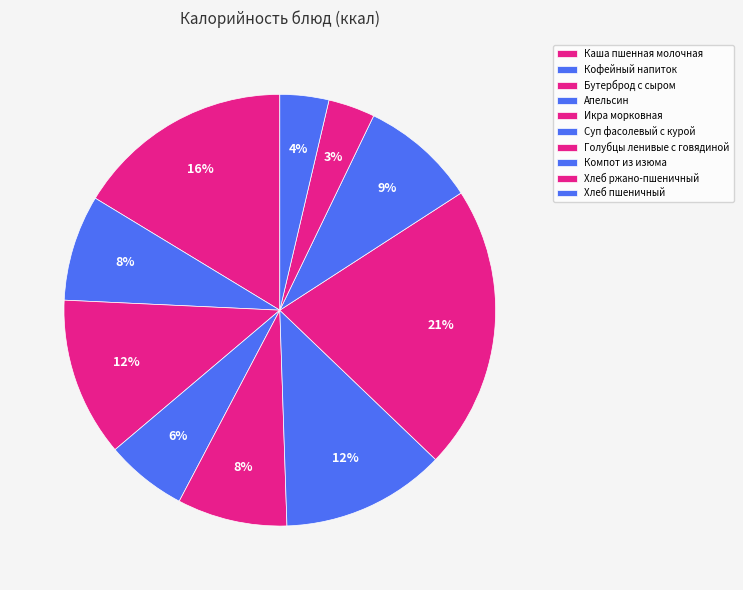

Count the number of slices in the pie.

10